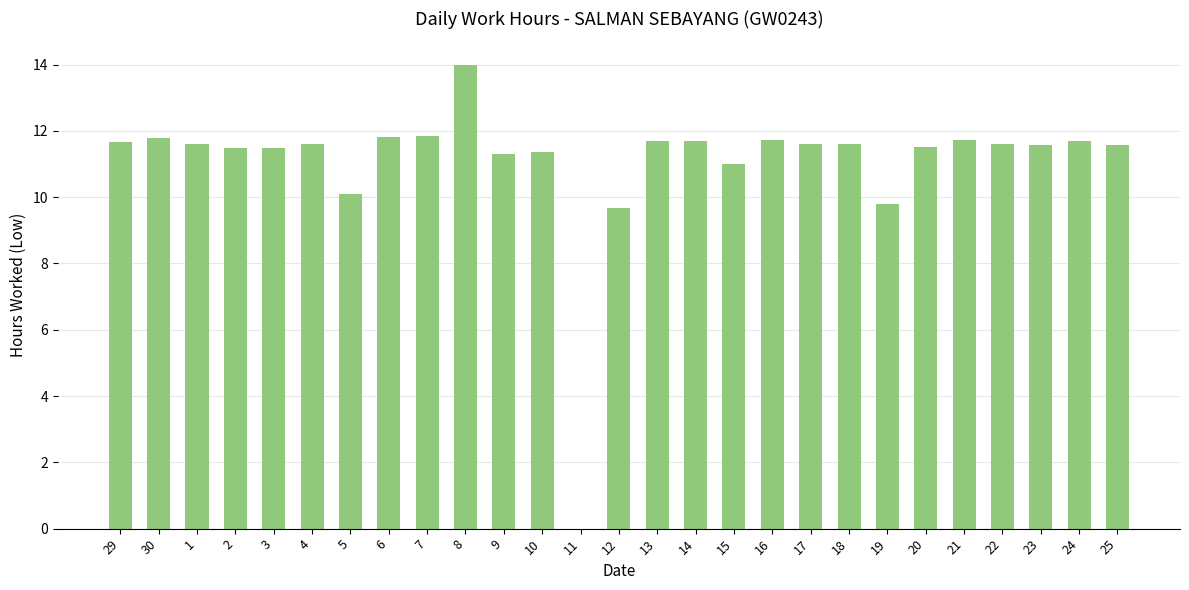

What is the average value?

11.1